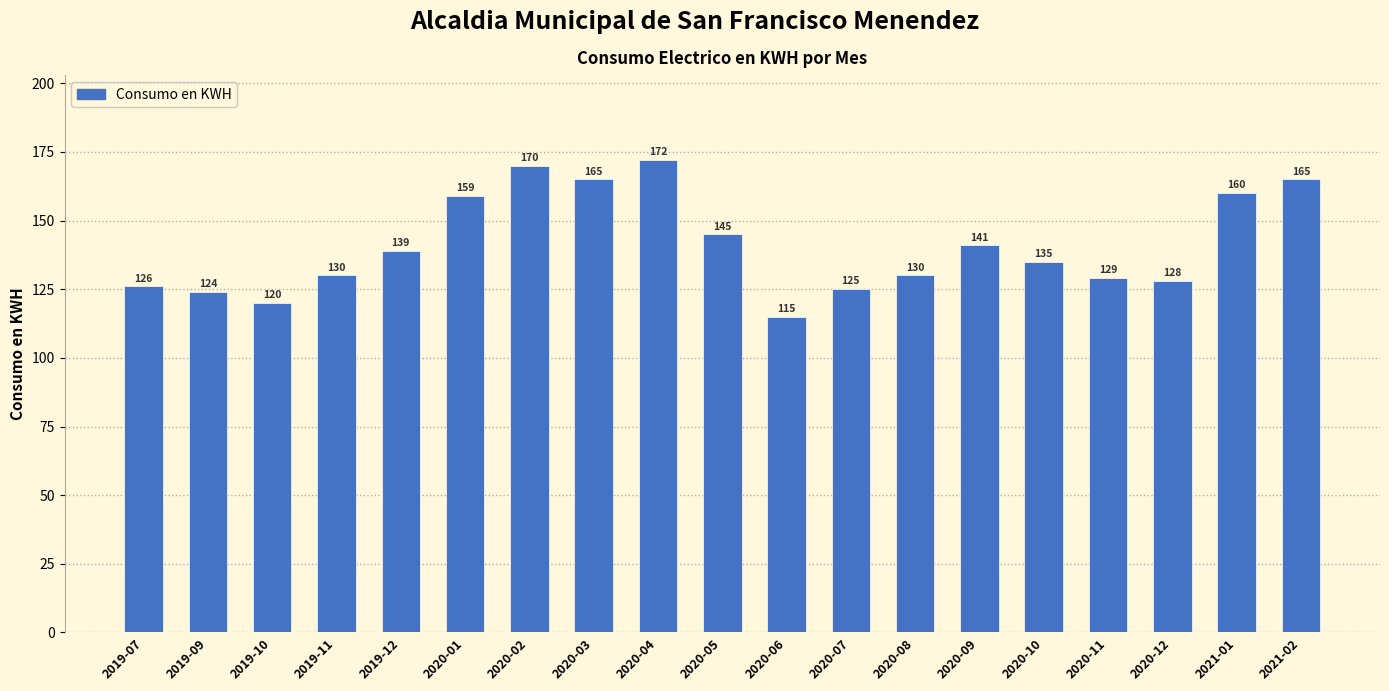

What value does the data have at 2020-12?

128